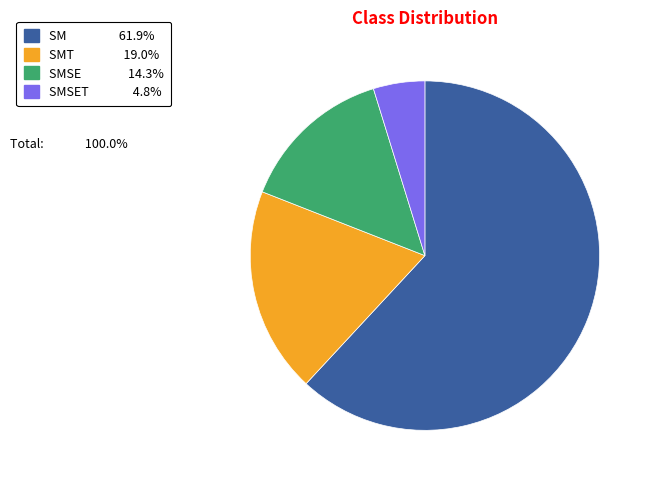

Does any single category account for the majority?

Yes